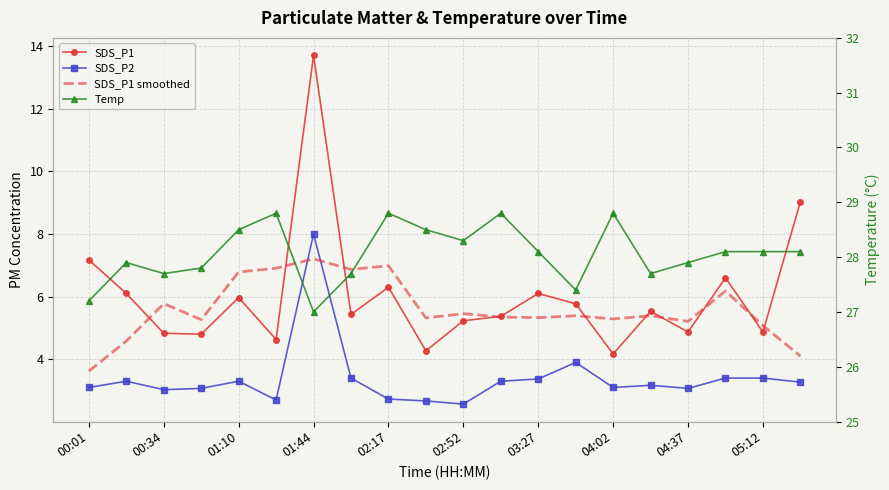

True or false: SDS_P1 has a value of 4.9 at 04:37.

True